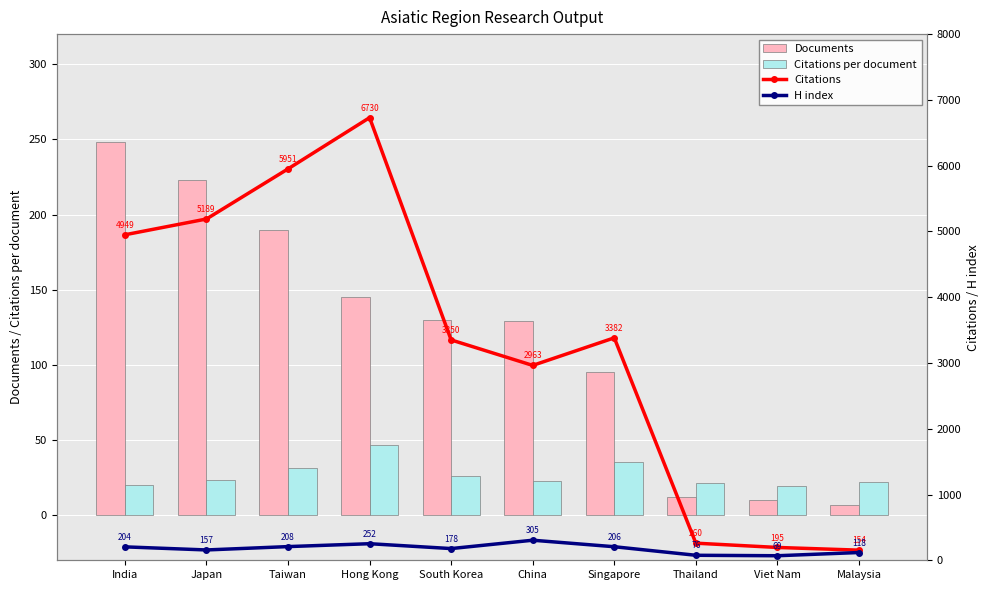

Where does the H index series first go above 204?

Taiwan